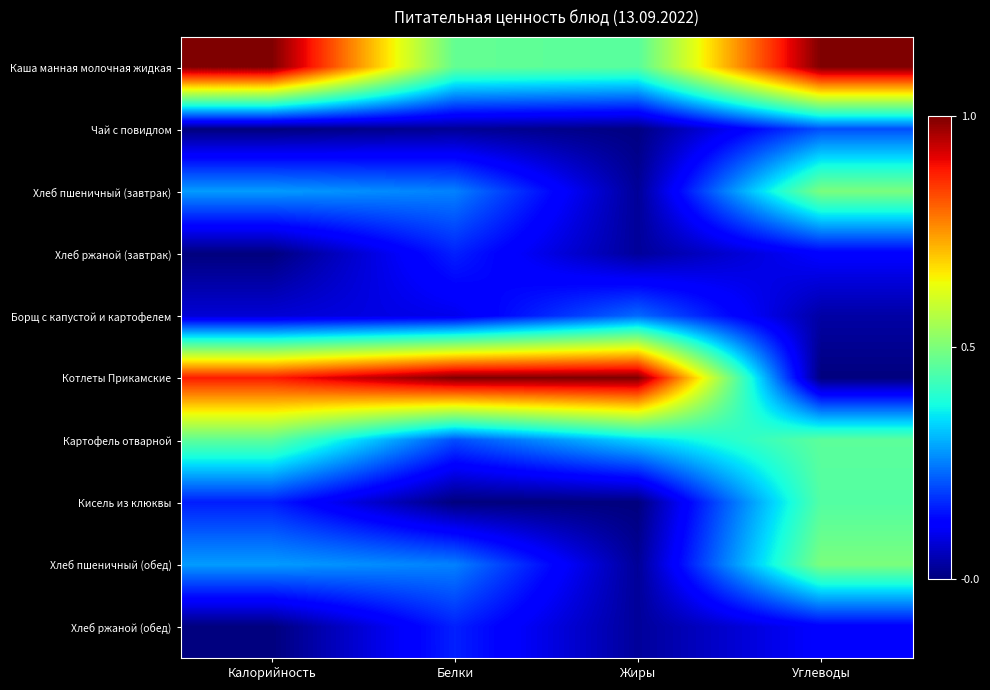

What is the total value across all series at Жиры?

2.1